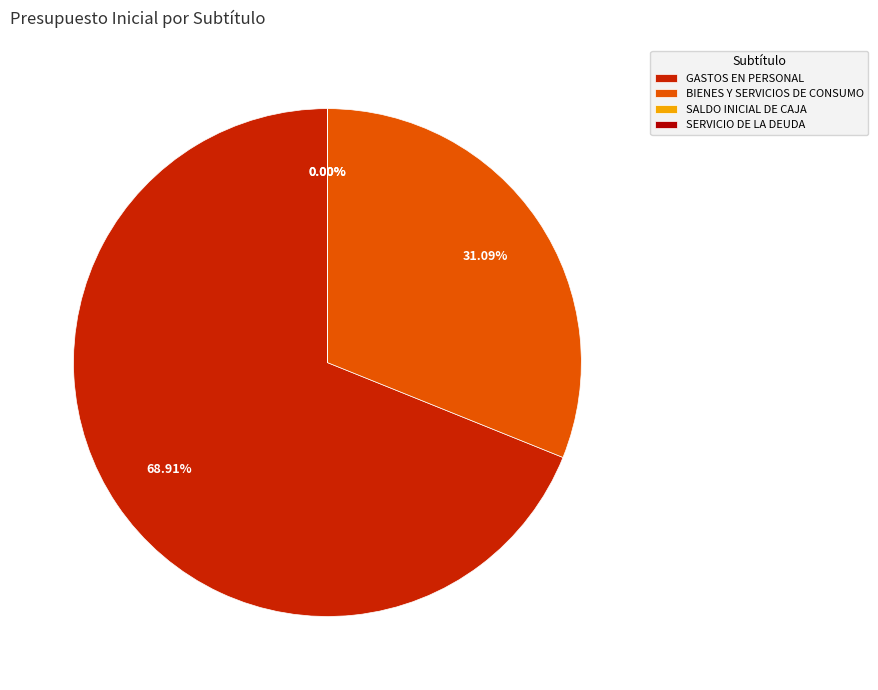

Which category has the biggest portion of the pie?

GASTOS EN PERSONAL